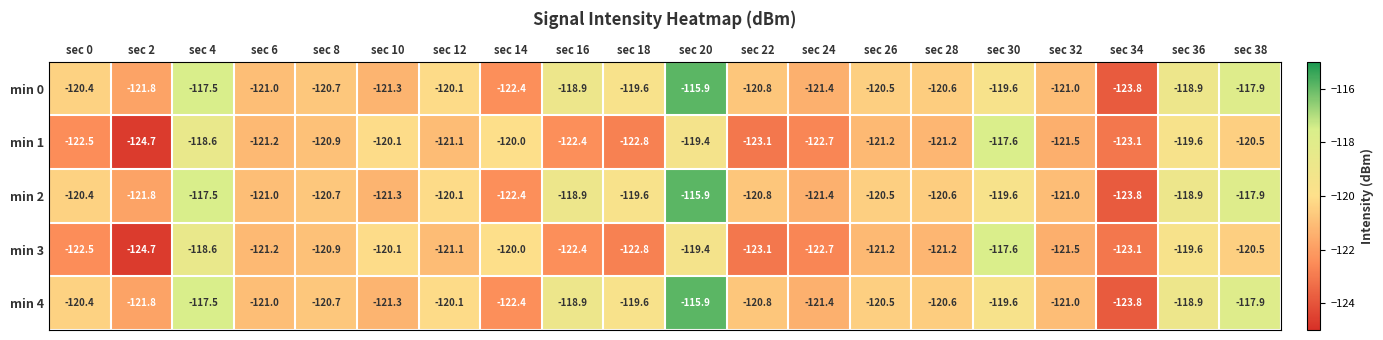

At how many categories does at least one series exceed -123?

19